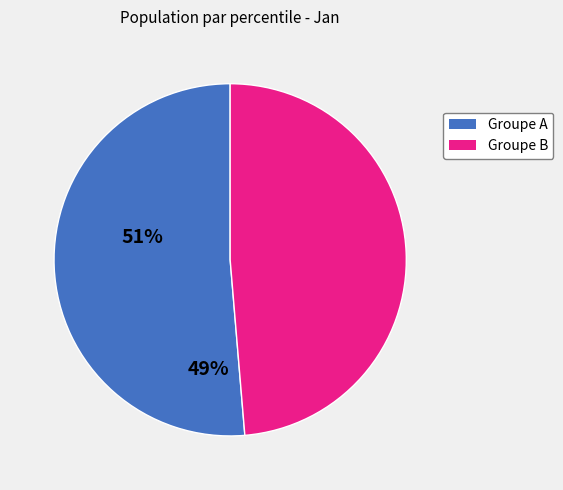

Does any single category account for the majority?

Yes